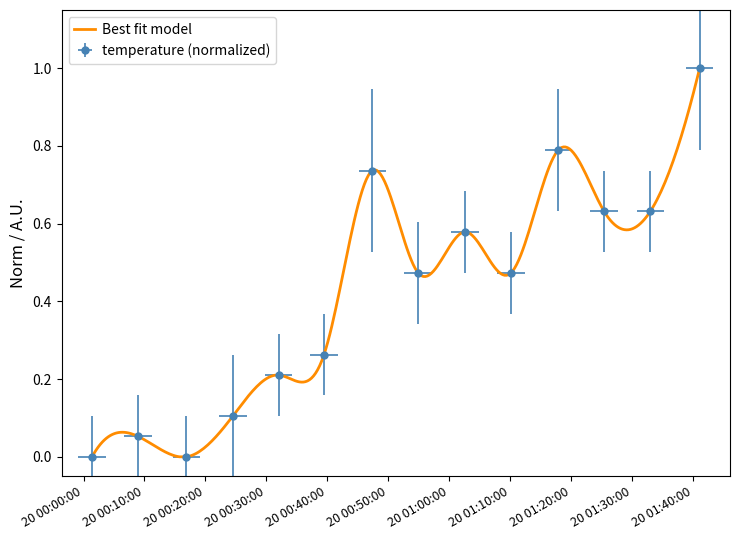

What is the change in value from 2023-03-20T00:01:24 to 2023-03-20T00:47:24?

+0.7